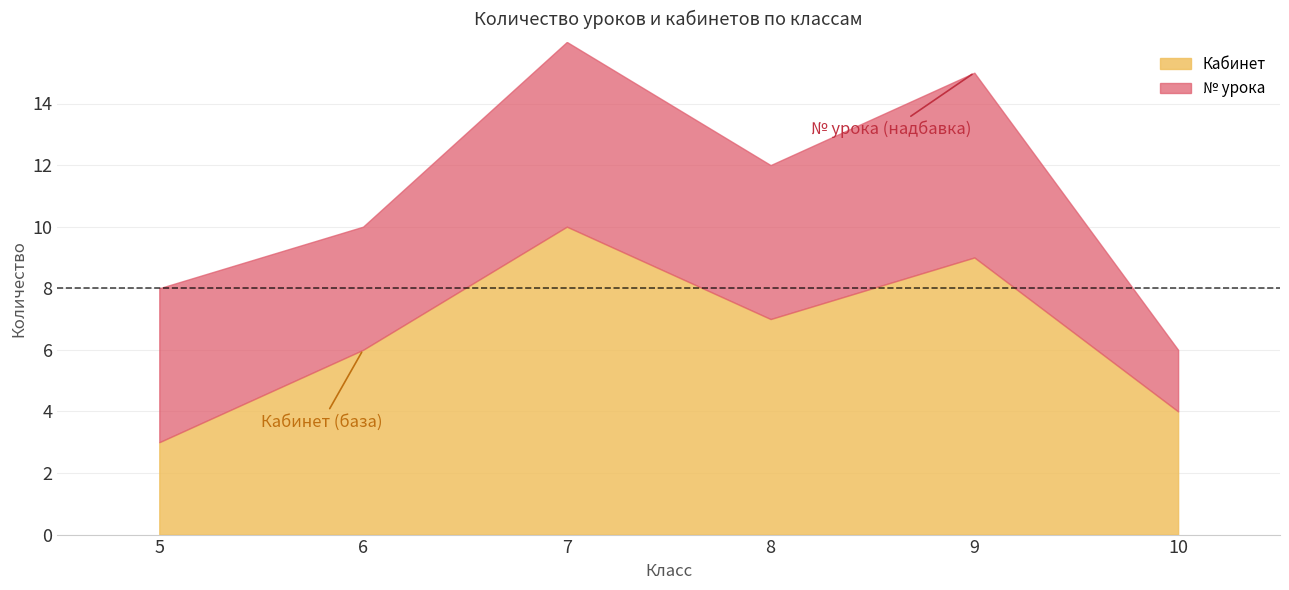

At which category is the sum across all series the highest?

7